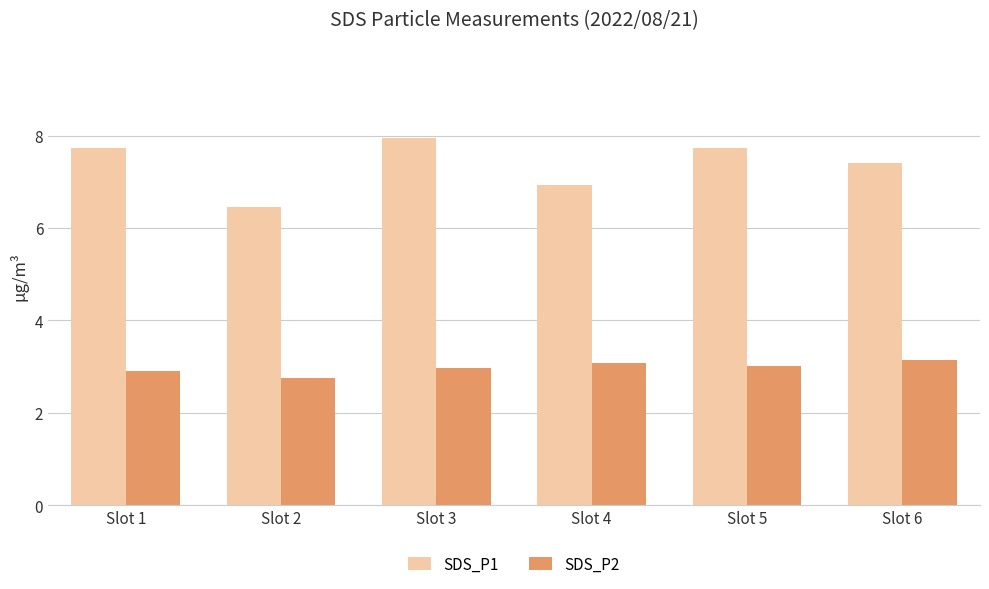

At which label is SDS_P2 closest to 2?

Slot 2